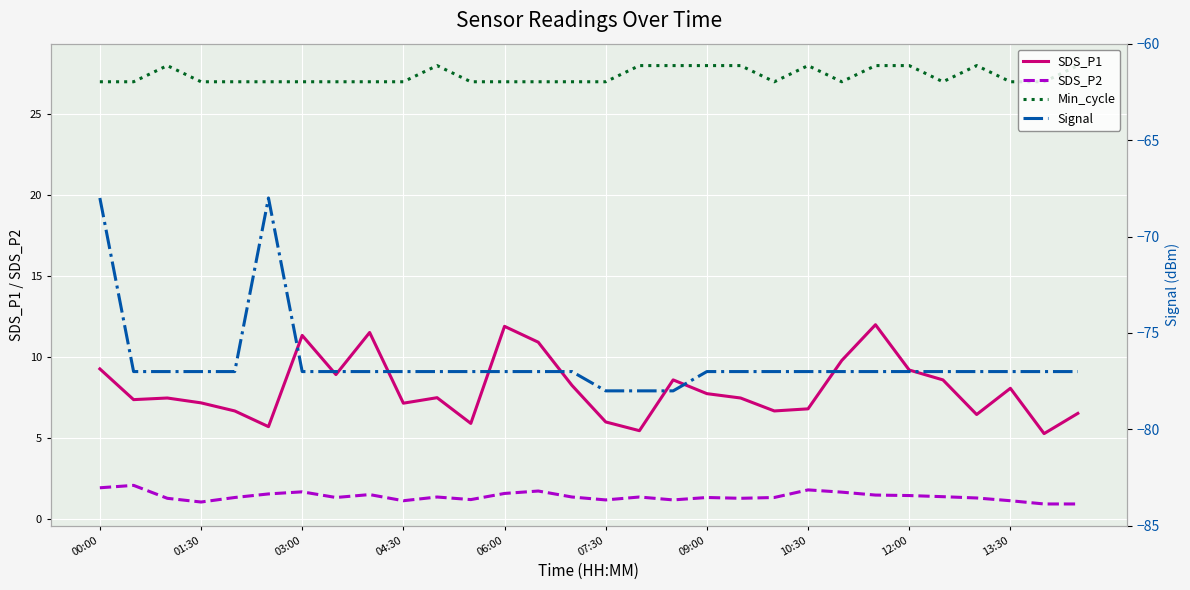

What position from the left is 09:00?

19